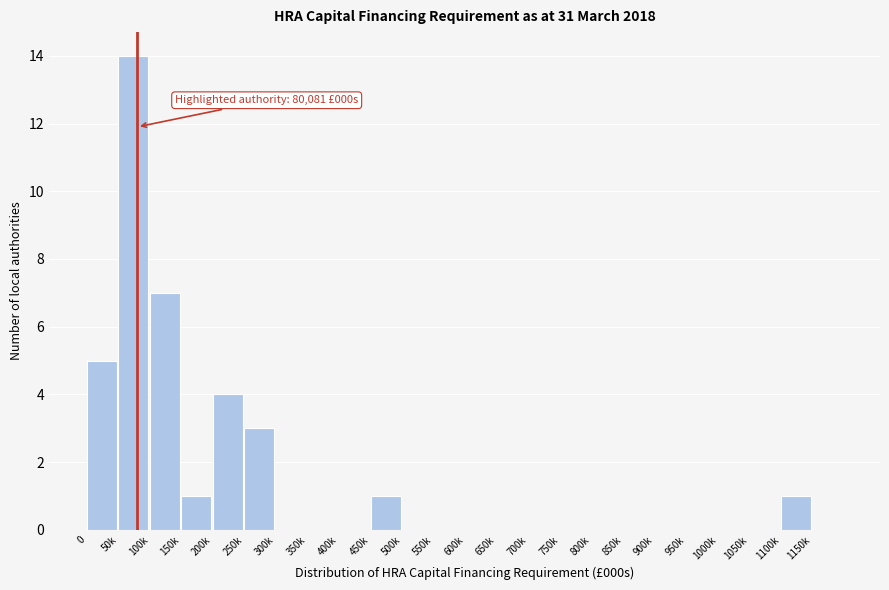

Reading left to right, what are all the values shown in this chart?

0=5	50k=14	100k=7	150k=1	200k=4	250k=3	300k=0	350k=0	400k=0	450k=1	500k=0	550k=0	600k=0	650k=0	700k=0	750k=0	800k=0	850k=0	900k=0	950k=0	1000k=0	1050k=0	1100k=1	1150k=0